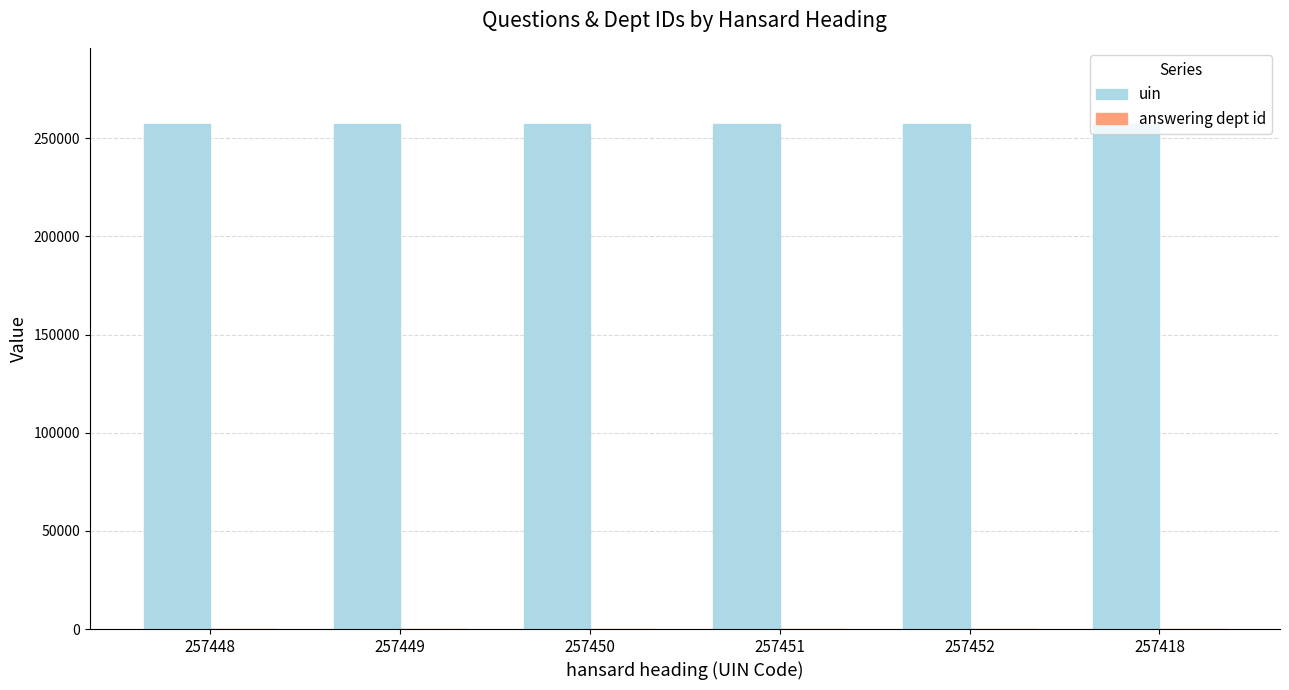

Which series has the largest total across all categories?

uin